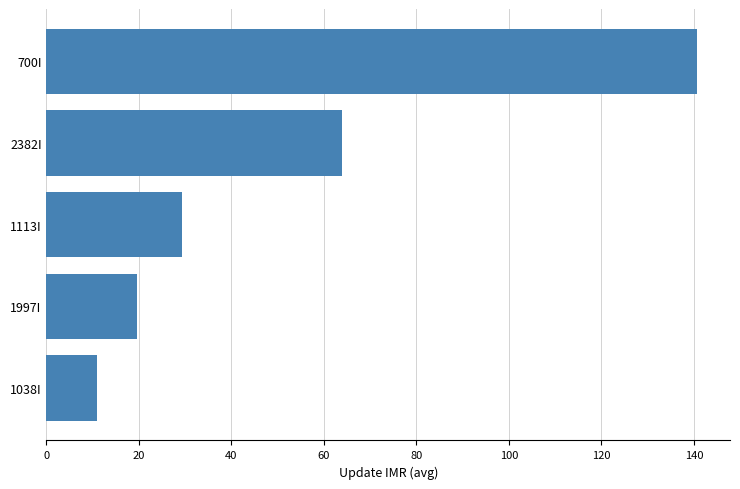

Approximately how many times larger is the value at 700I compared to 1038I?

12.8